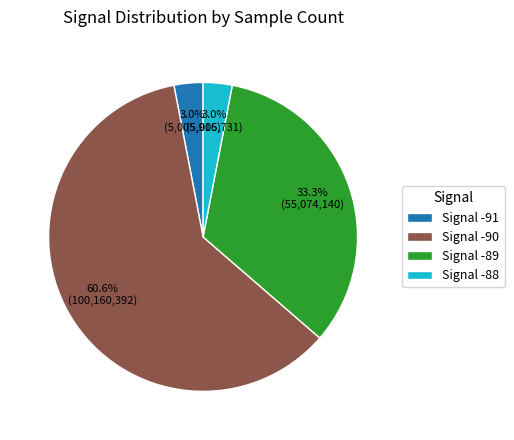

Which category accounts for the majority?

Signal -90